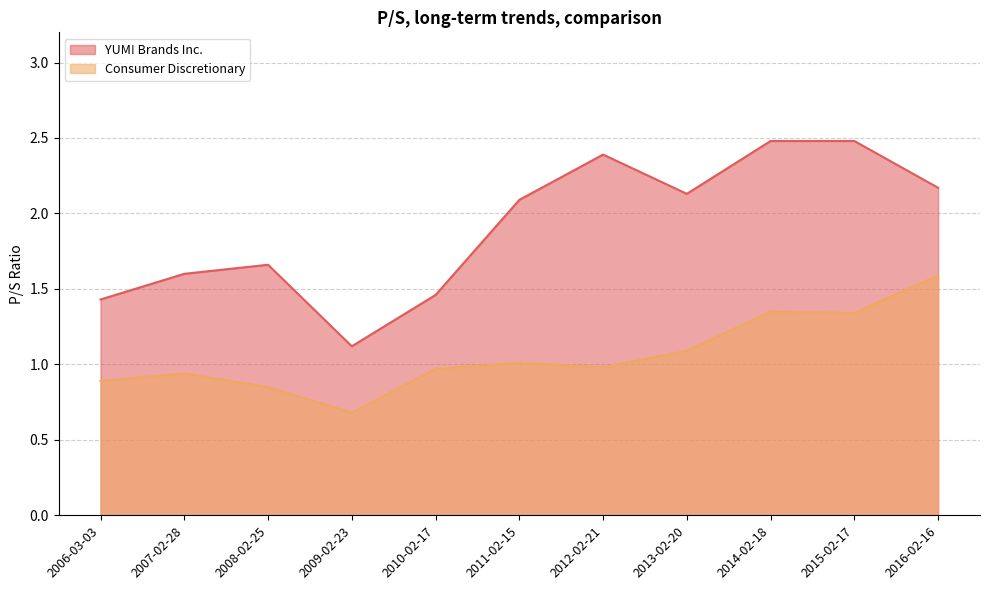

At which category is the sum across all series the highest?

2014-02-18